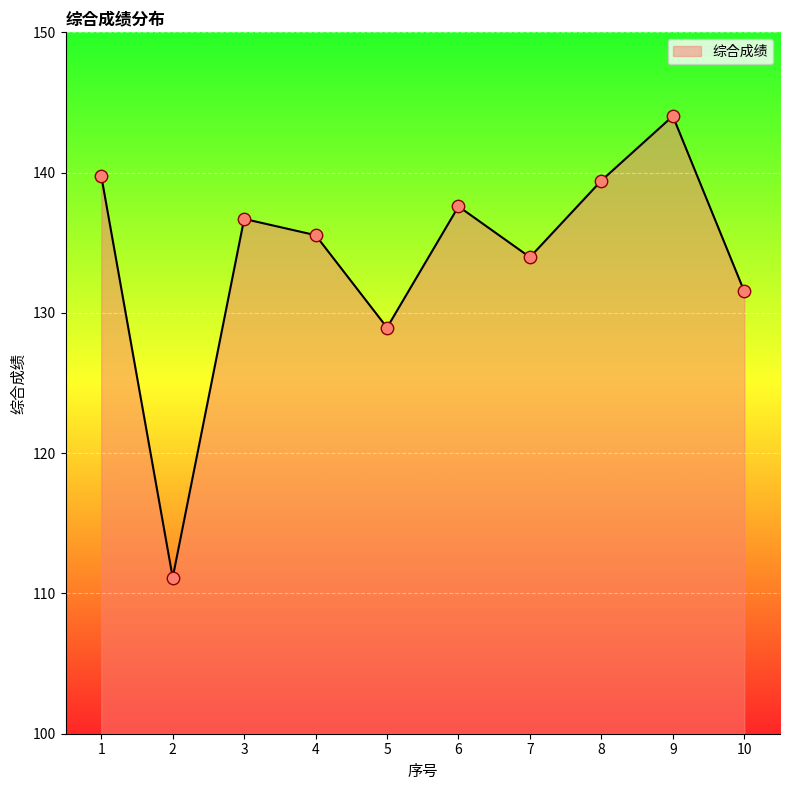

Approximately how many times larger is the value at 10 compared to 7?

1.0